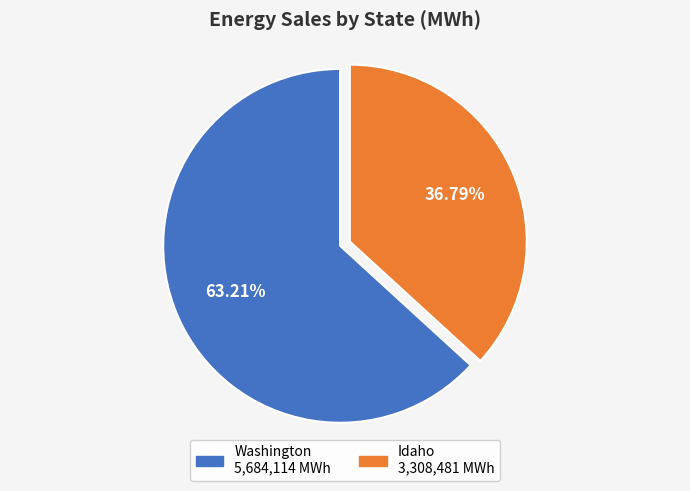

How many segments does this pie chart have?

2